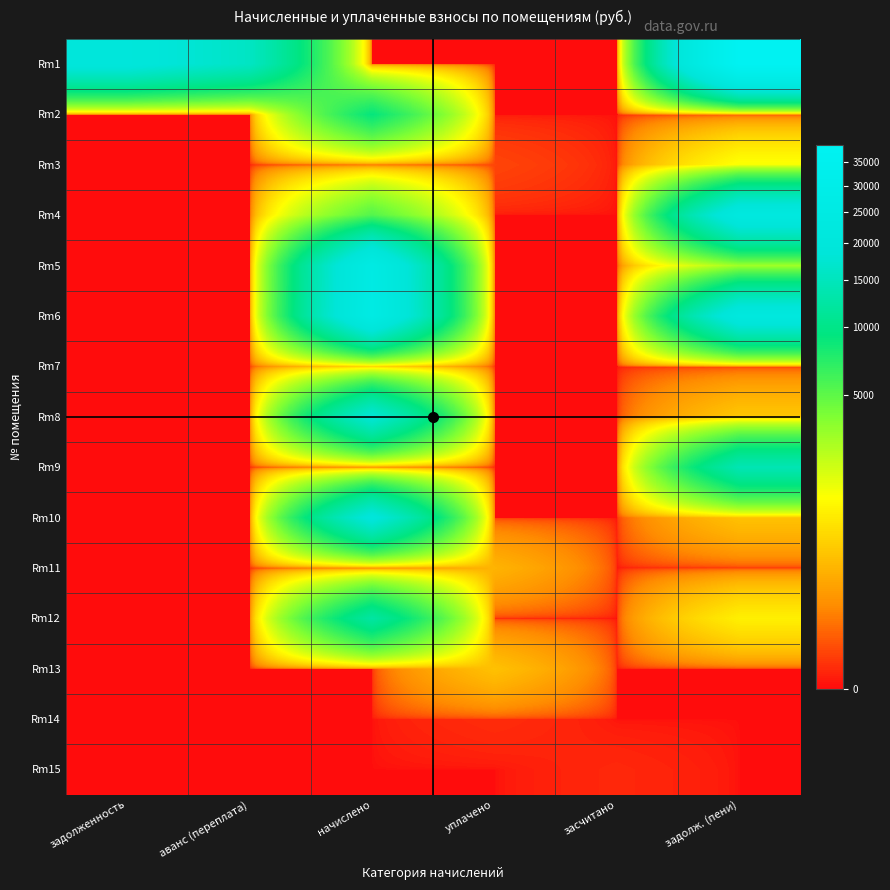

Reading left to right, what are all the values shown in this chart?

Rm1: задолженность=19953.3	аванс (переплата)=15824.0	начислено=0.0	уплачено=0.0	засчитано=0.0	задолж. (пени)=38910.1
Rm2: задолженность=0.0	аванс (переплата)=0.0	начислено=9000.1	уплачено=0.0	засчитано=0.0	задолж. (пени)=0.0
Rm3: задолженность=0.0	аванс (переплата)=0.0	начислено=0.0	уплачено=4.8	засчитано=0.0	задолж. (пени)=1256.8
Rm4: задолженность=0.0	аванс (переплата)=0.0	начислено=5387.5	уплачено=0.0	засчитано=0.0	задолж. (пени)=22881.4
Rm5: задолженность=0.0	аванс (переплата)=0.0	начислено=25745.7	уплачено=0.0	засчитано=0.0	задолж. (пени)=2888.8
Rm6: задолженность=0.0	аванс (переплата)=0.0	начислено=26105.0	уплачено=0.0	засчитано=0.0	задолж. (пени)=22239.0
Rm7: задолженность=0.0	аванс (переплата)=0.0	начислено=510.4	уплачено=0.0	засчитано=0.0	задолж. (пени)=0.0
Rm8: задолженность=0.0	аванс (переплата)=0.0	начислено=18444.6	уплачено=0.0	засчитано=0.0	задолж. (пени)=394.8
Rm9: задолженность=0.0	аванс (переплата)=0.0	начислено=0.0	уплачено=0.0	засчитано=0.0	задолж. (пени)=14141.5
Rm10: задолженность=0.0	аванс (переплата)=0.0	начислено=19809.9	уплачено=0.0	засчитано=0.0	задолж. (пени)=354.7
Rm11: задолженность=0.0	аванс (переплата)=0.0	начислено=0.0	уплачено=253.9	засчитано=0.0	задолж. (пени)=0.0
Rm12: задолженность=0.0	аванс (переплата)=0.0	начислено=12349.5	уплачено=0.0	засчитано=0.0	задолж. (пени)=919.8
Rm13: задолженность=0.0	аванс (переплата)=0.0	начислено=0.0	уплачено=354.0	засчитано=0.0	задолж. (пени)=0.0
Rm14: задолженность=0.0	аванс (переплата)=0.0	начислено=0.0	уплачено=0.8	засчитано=0.0	задолж. (пени)=0.0
Rm15: задолженность=0.0	аванс (переплата)=0.0	начислено=0.0	уплачено=0.0	засчитано=0.4	задолж. (пени)=0.0